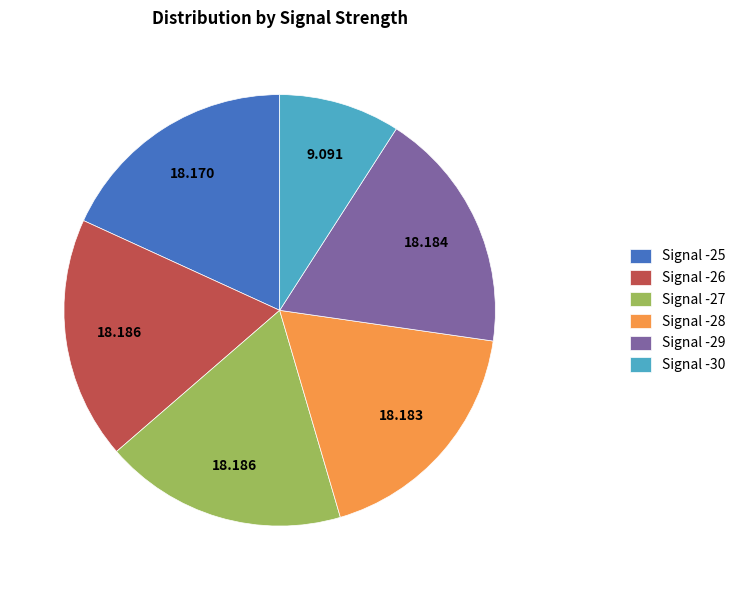

Does Signal -29 account for over 50% of the chart?

No